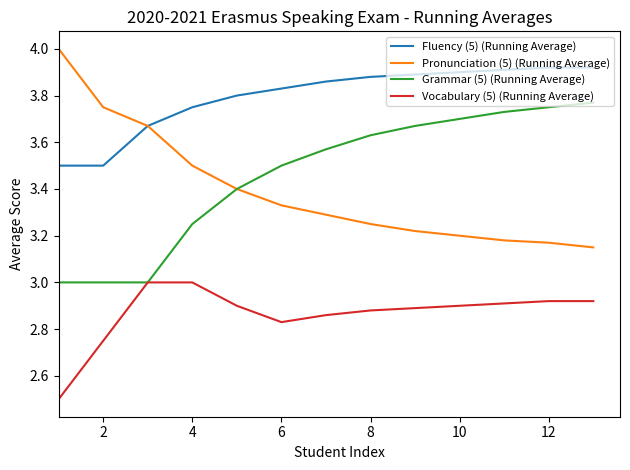

Does the chart have visible grid lines?

No